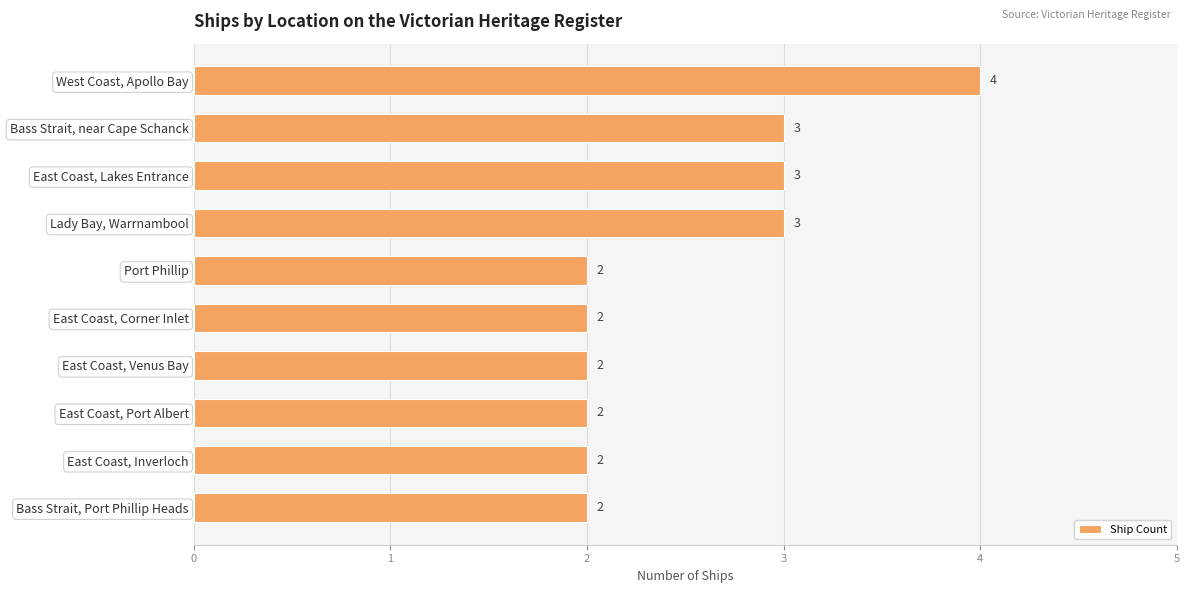

Are the bars horizontal?

Yes